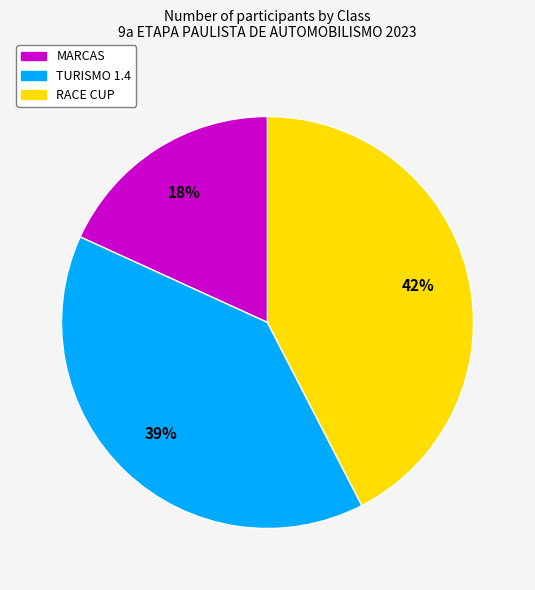

Do TURISMO 1.4 and RACE CUP together represent more than half of the pie?

Yes